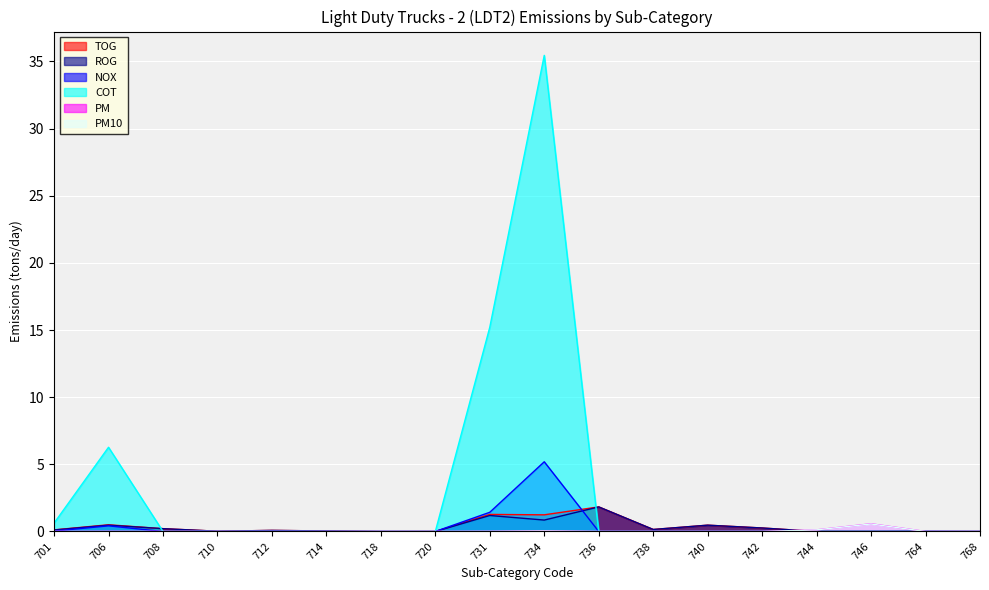

How many lines are shown in the chart?

6